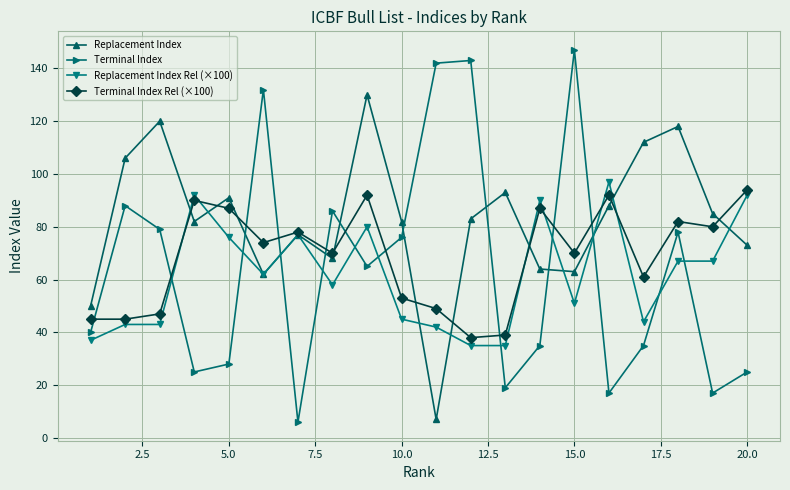

At how many categories does at least one series exceed 33?

20